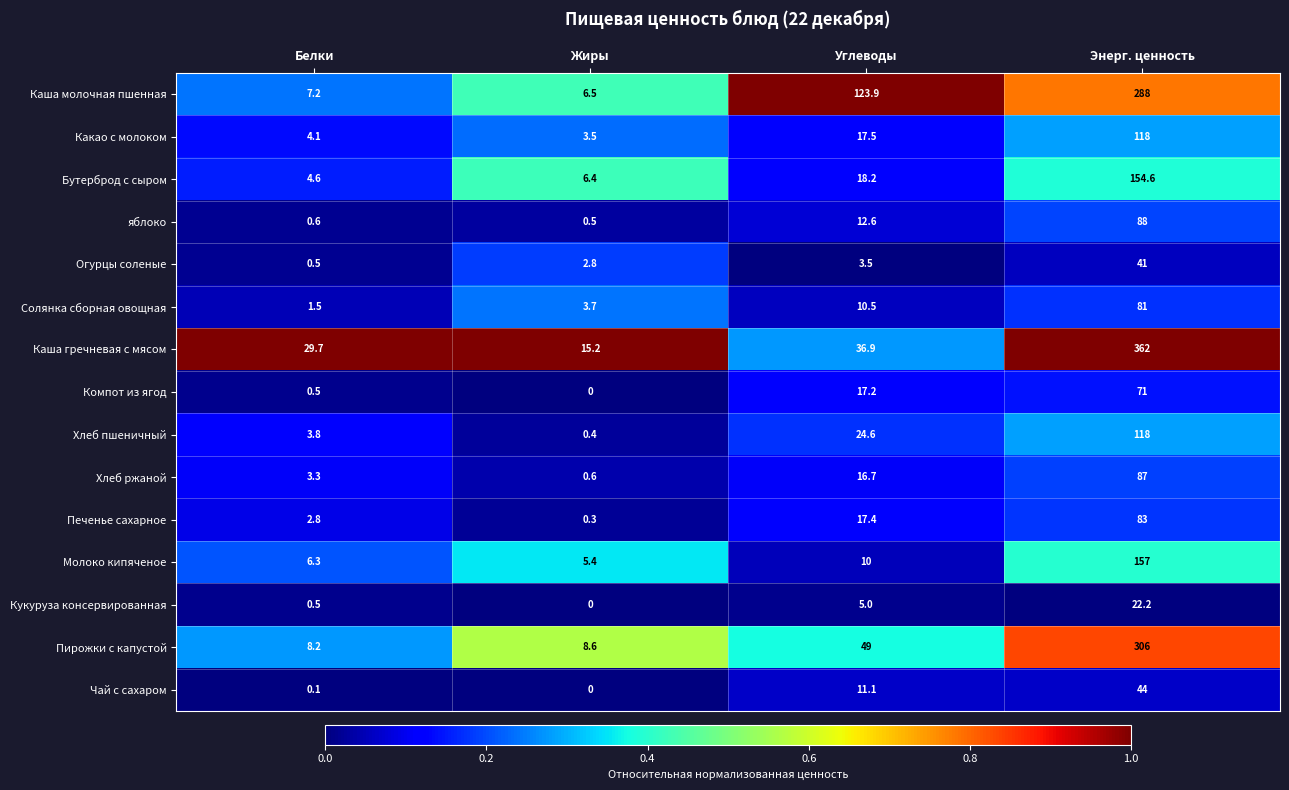

At which label does Чай с сахаром reach its peak?

Энерг. ценность